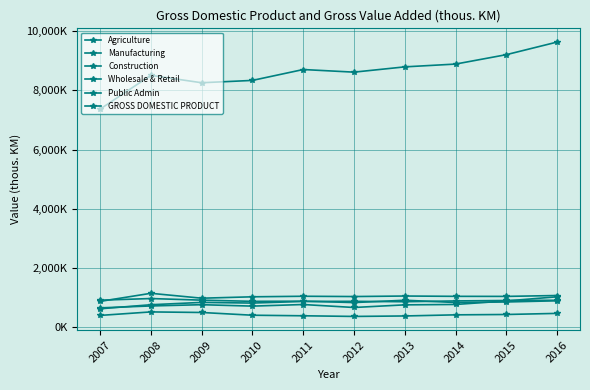

Where does the Agriculture series first go above 897523?

2007